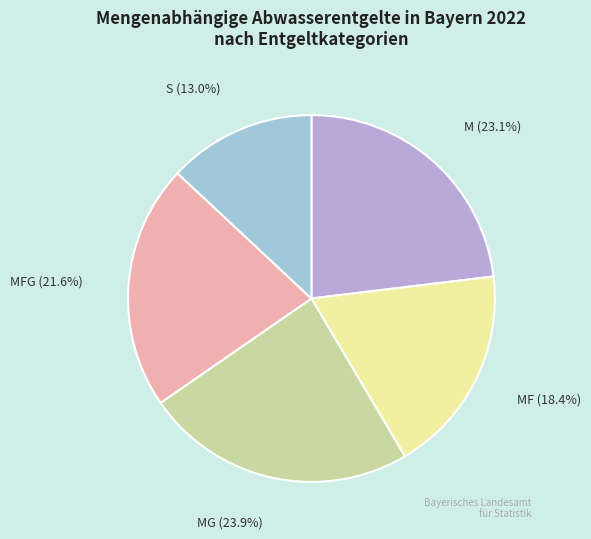

To the nearest percent, what percentage of the pie is S?

13%